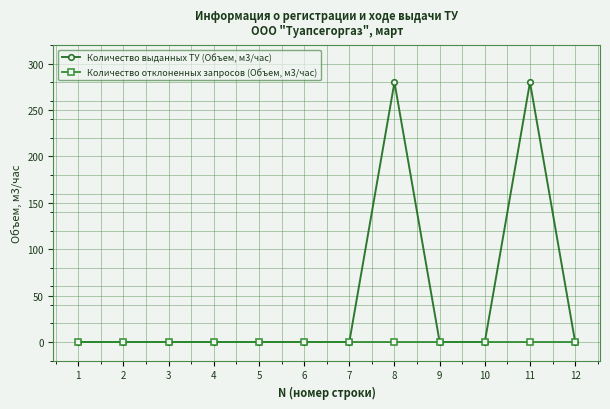

The Количество отклоненных запросов (Объем, м3/час) series shows 0 at 9. True or false?

True